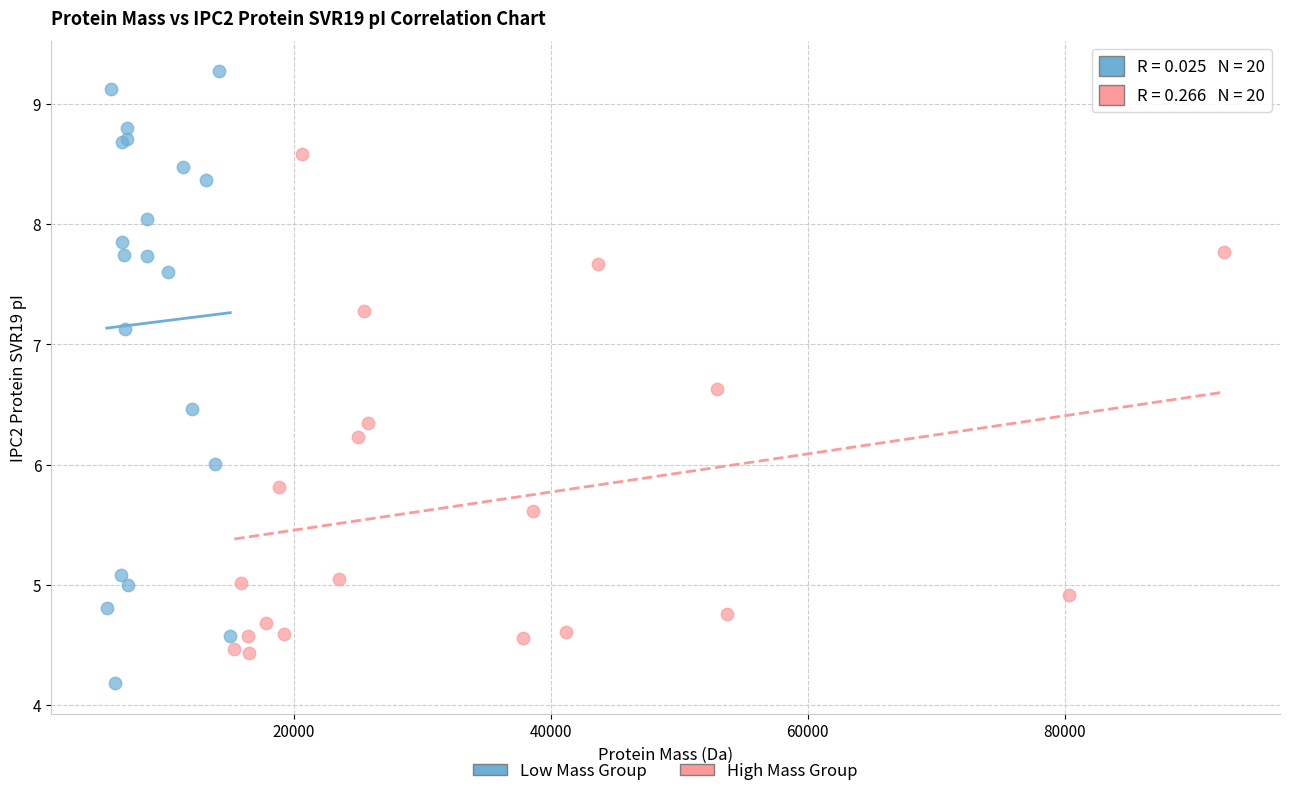

Which series contains the highest Y value?

Low Mass Group